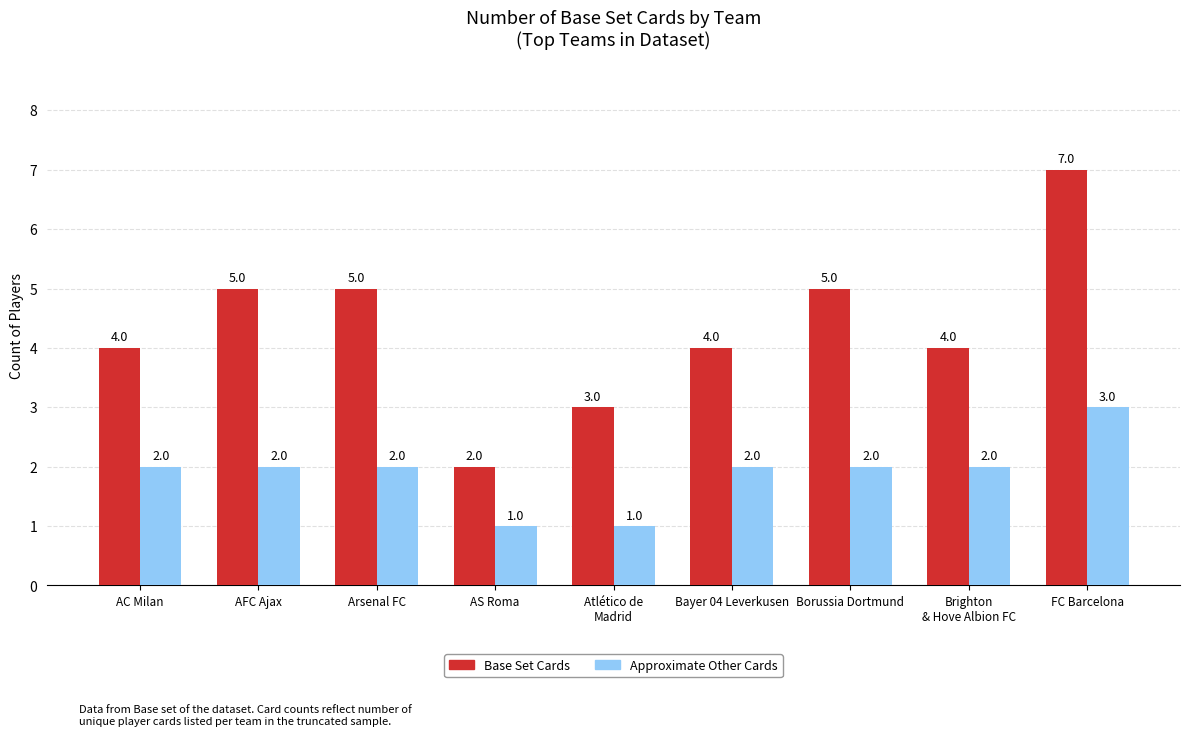

What is the total value across all series at AC Milan?

6